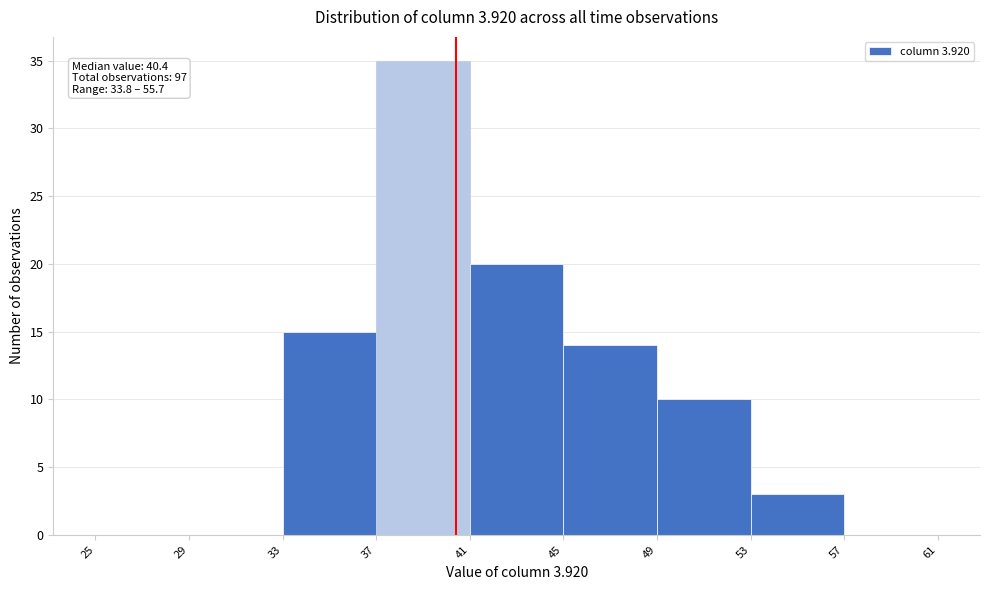

Over which range of the x-axis is the bar tallest?

37 to 41